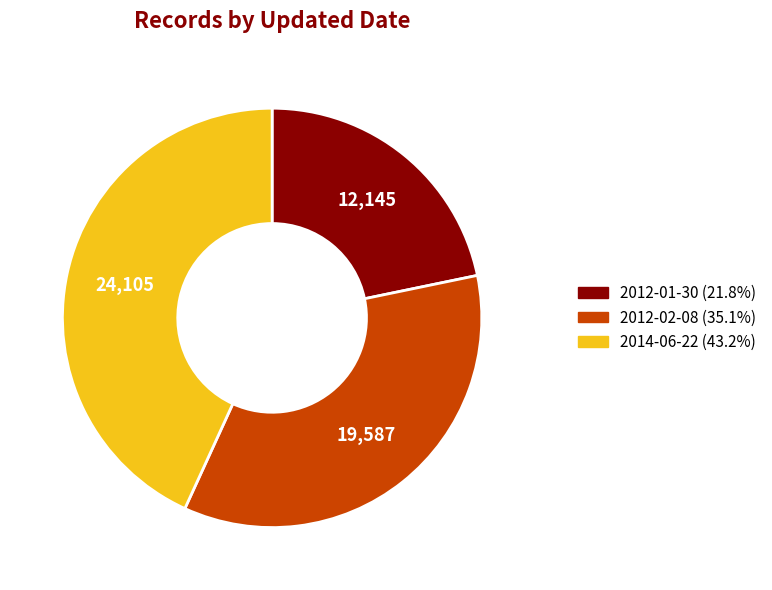

Is the sum of 2014-06-22 and 2012-01-30 greater than half?

Yes